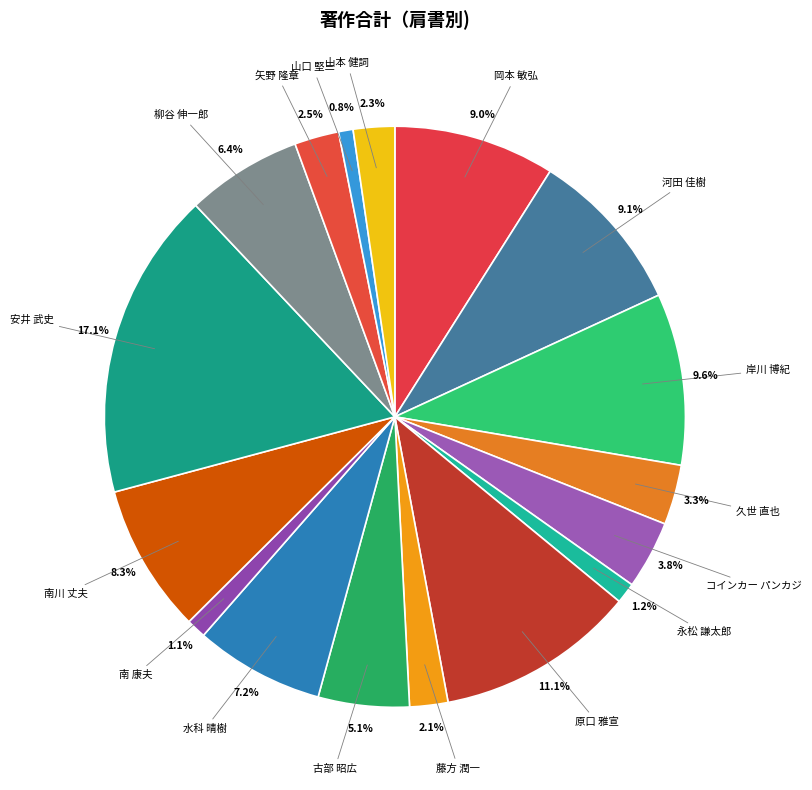

To the nearest percent, what is the difference between the largest and smallest slice percentages?

16%